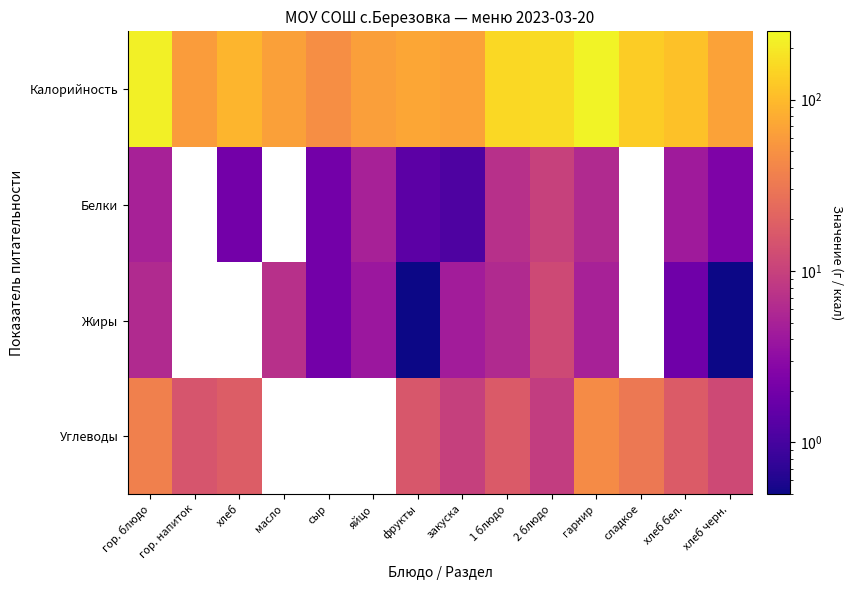

What is the difference between the maximum and minimum values in the Калорийность series?

182.0